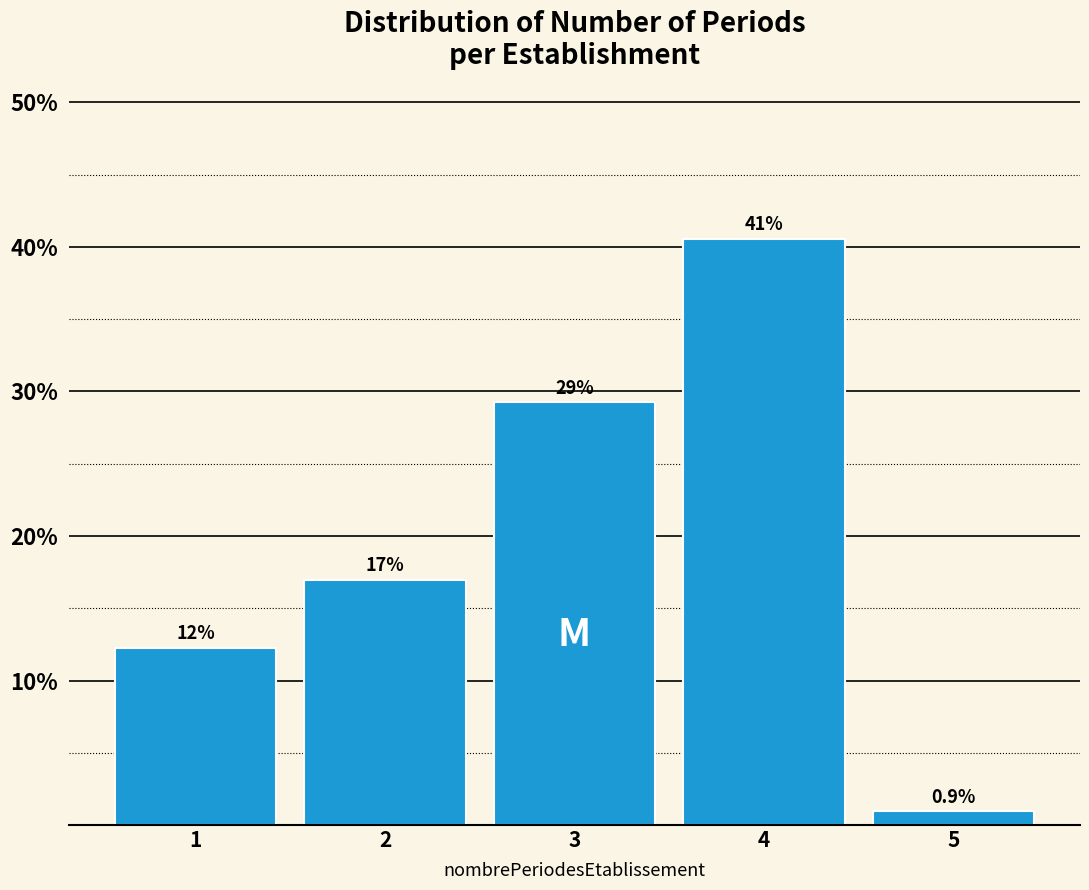

How many bars are there in total?

5